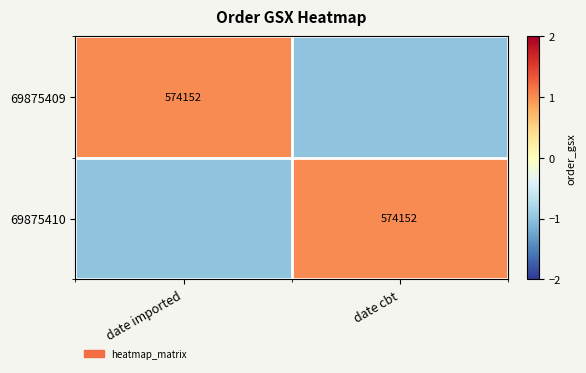

The 69875409 series shows 574152 at date imported. True or false?

True